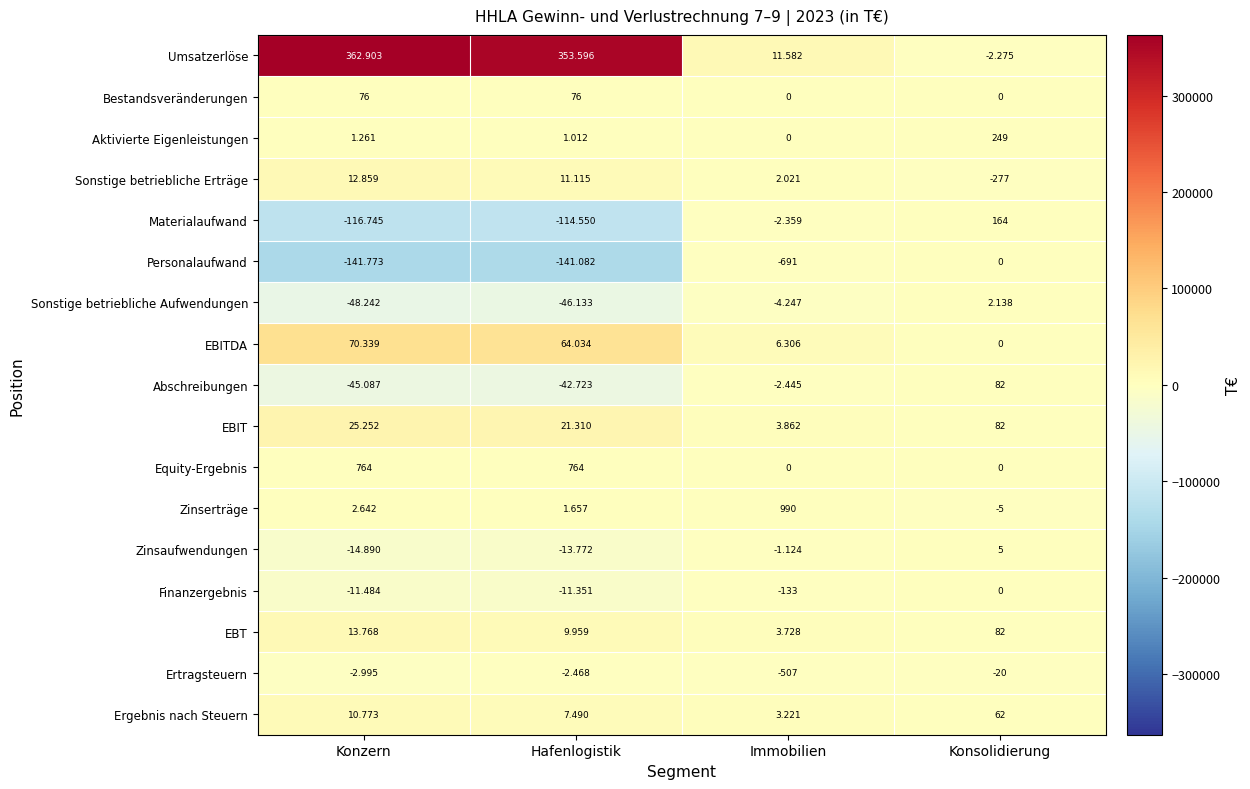

Rank the series at Hafenlogistik from lowest to highest value.

Personalaufwand, Materialaufwand, Sonstige betriebliche Aufwendungen, Abschreibungen, Zinsaufwendungen, Finanzergebnis, Ertragsteuern, Bestandsveränderungen, Equity-Ergebnis, Aktivierte Eigenleistungen, Zinserträge, Ergebnis nach Steuern, EBT, Sonstige betriebliche Erträge, EBIT, EBITDA, Umsatzerlöse